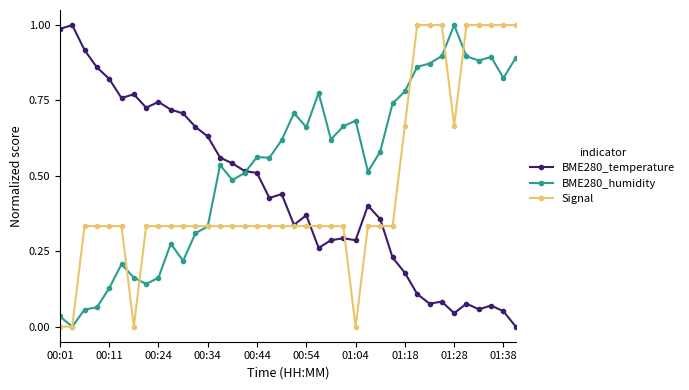

What is the value of the Signal point at the 35th from the left?

1.0